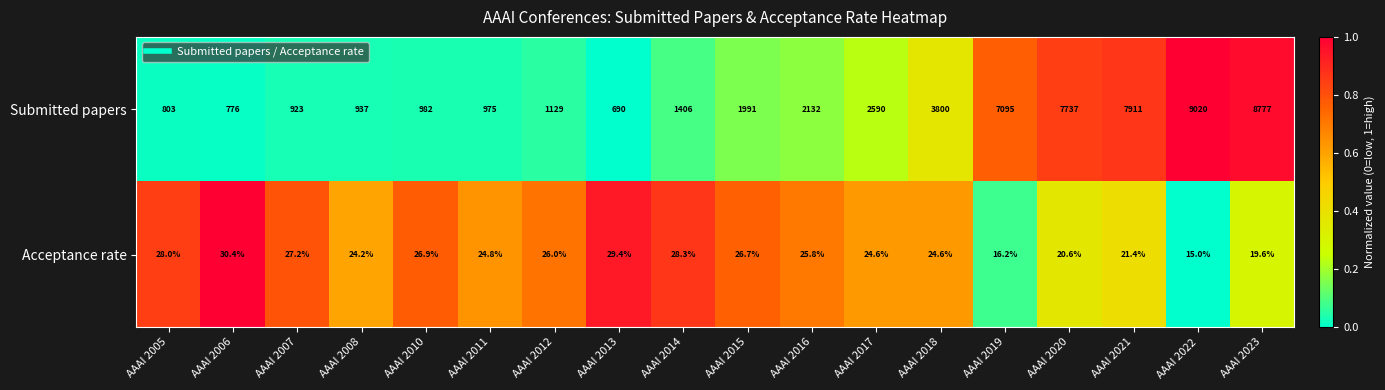

What is the average value of the Acceptance rate series?

24.4